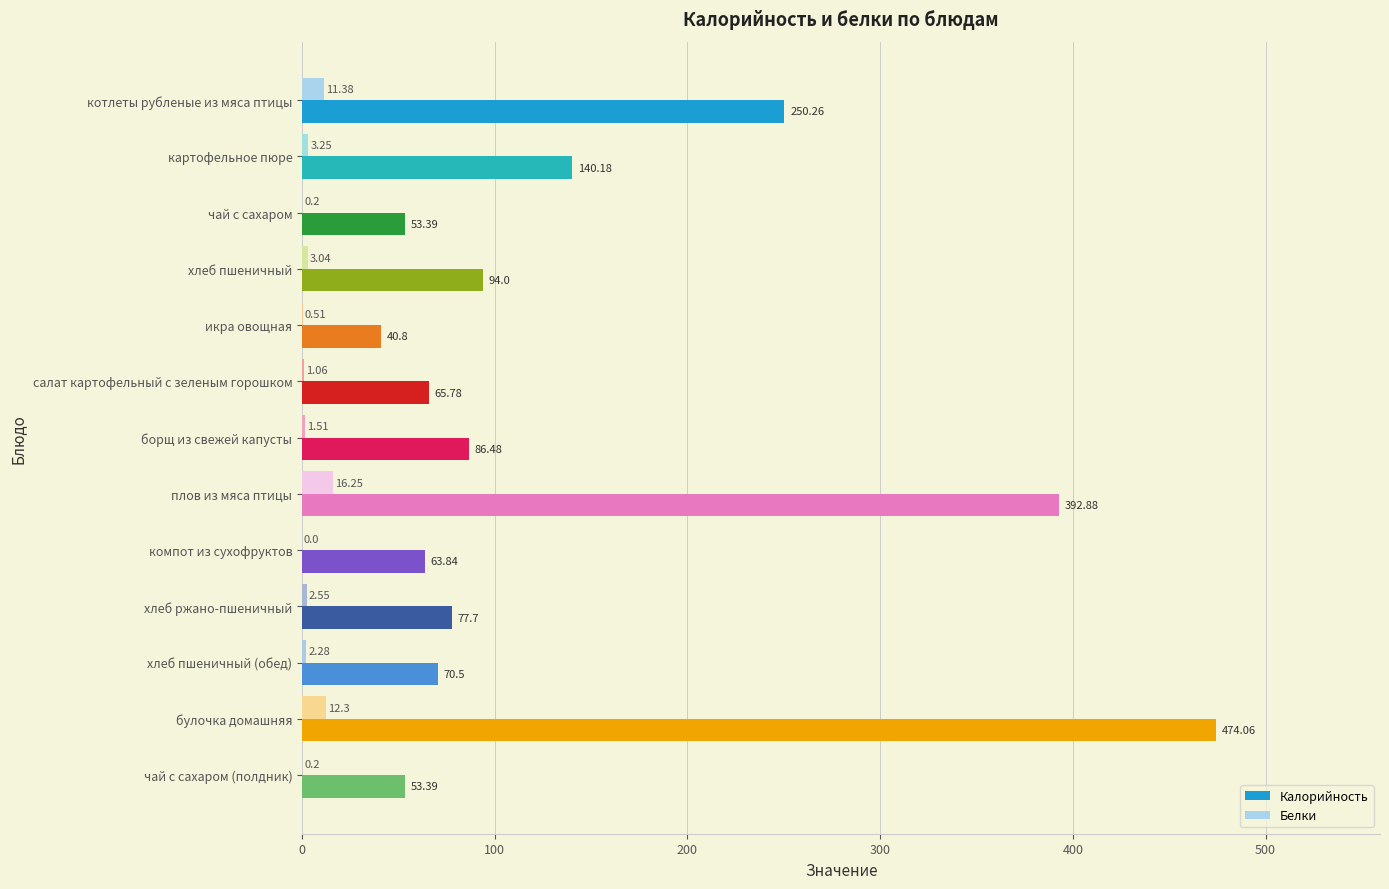

Which series changed the most between борщ из свежей капусты and булочка домашняя?

Калорийность